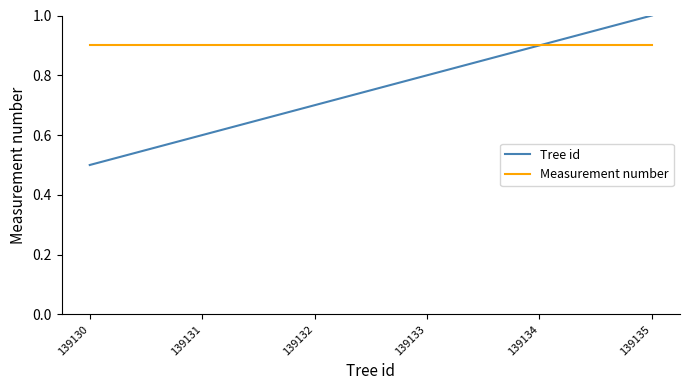

Does the chart have visible grid lines?

No